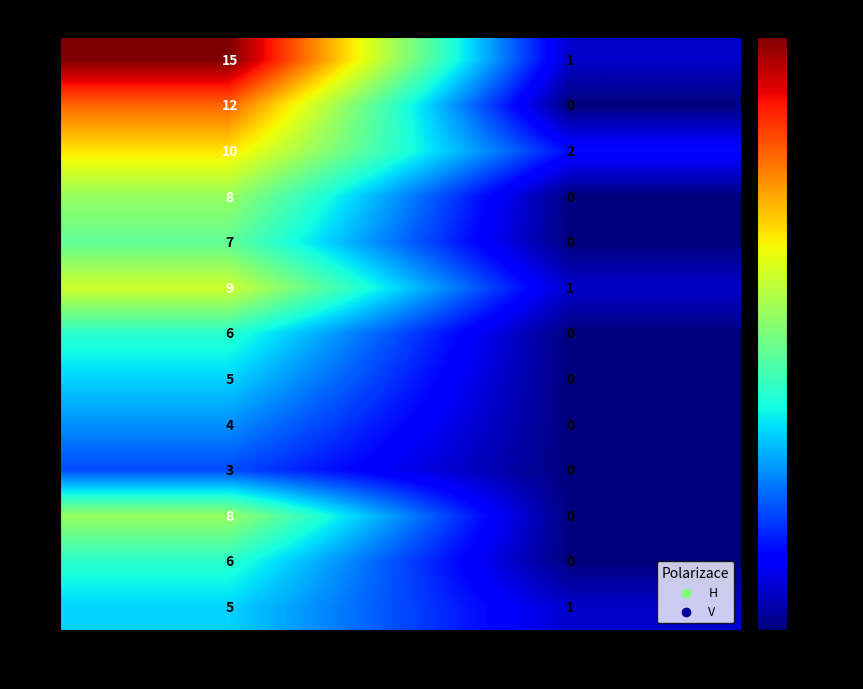

What is the difference between the 26 values at H and V?

8